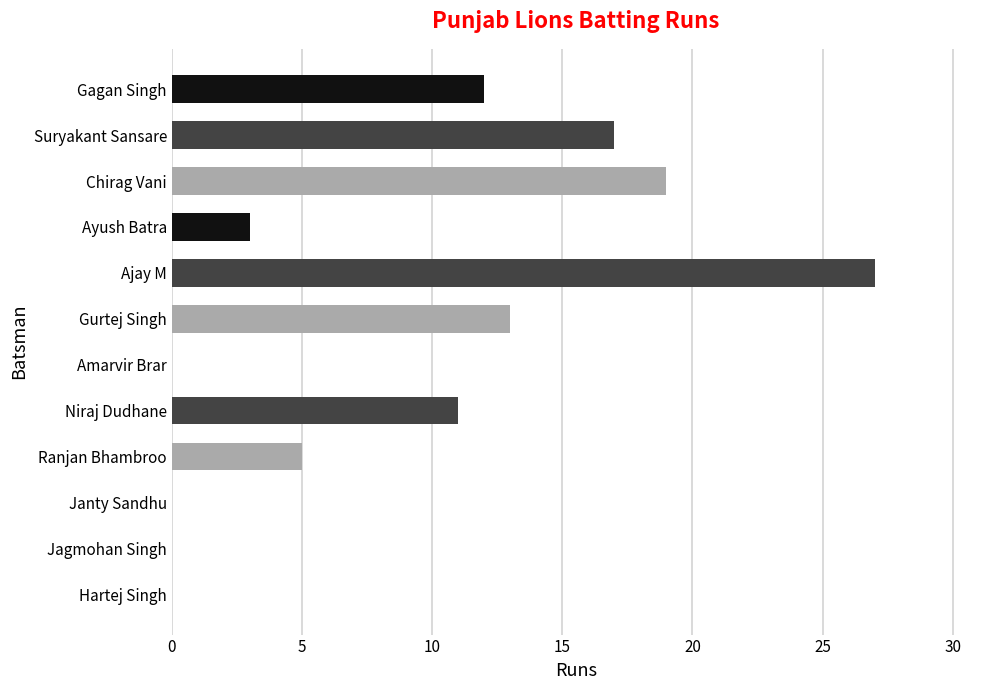

True or false: the data shows 0 at Amarvir Brar.

True